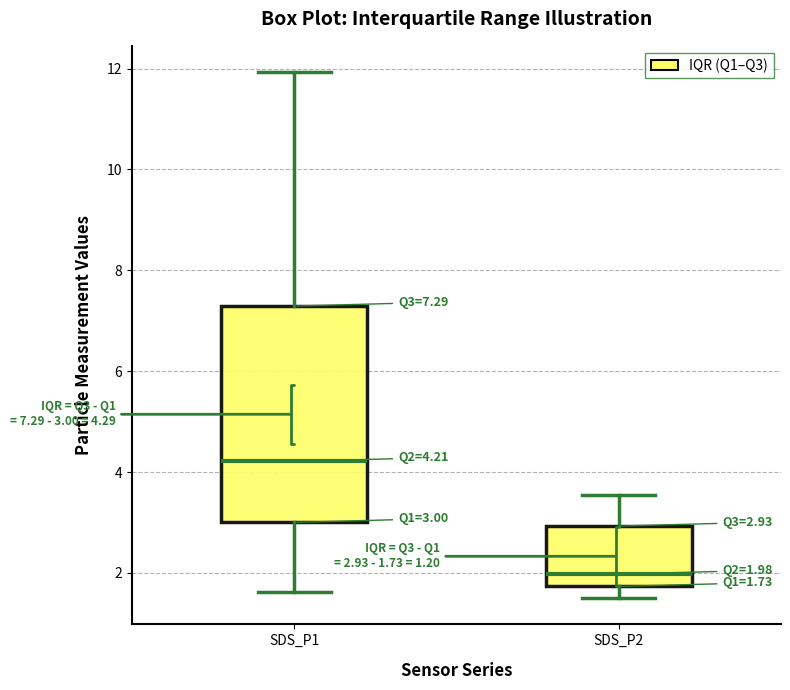

Comparing the boxes themselves (not the whiskers), which one is the tallest?

SDS_P1